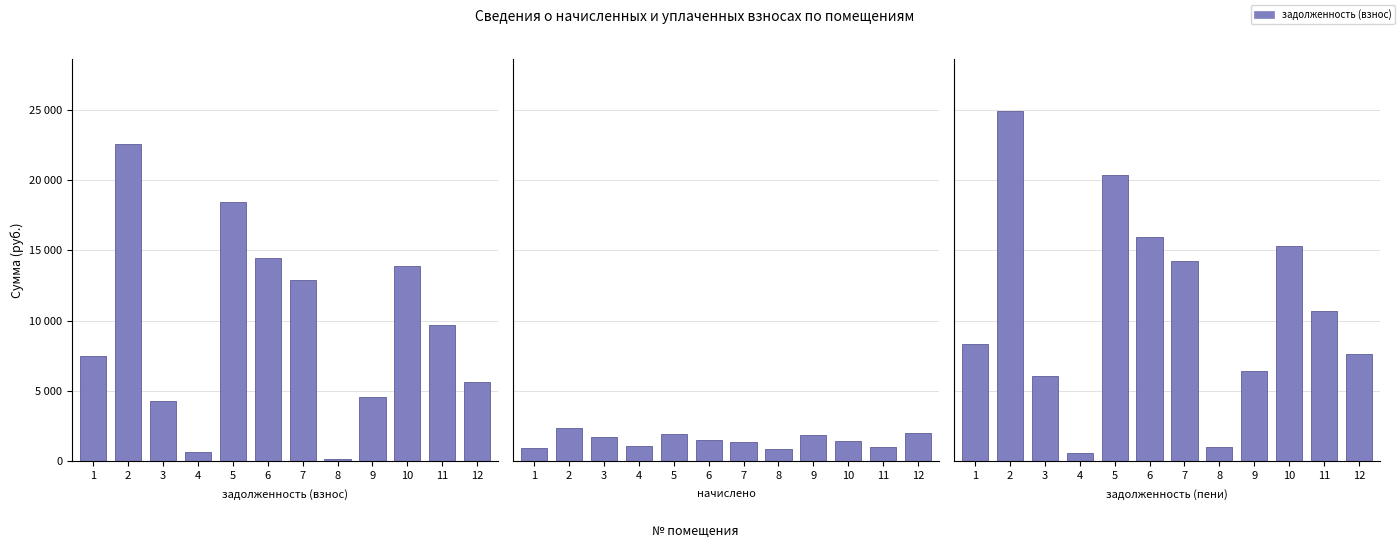

The value of начислено at 1 is 893.1. True or false?

True